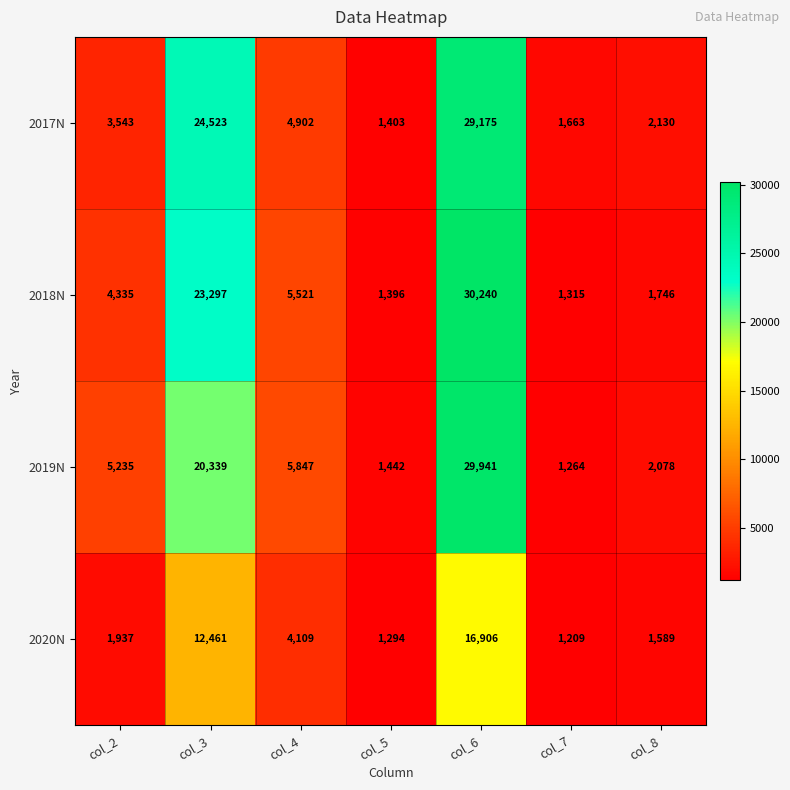

The 2018N series shows 795 at col_5. True or false?

False